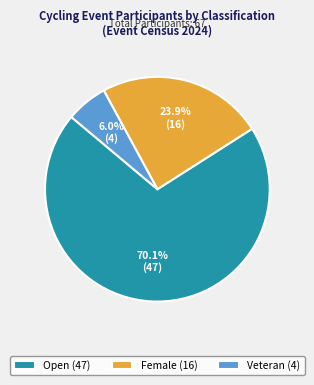

What is the majority slice?

Open